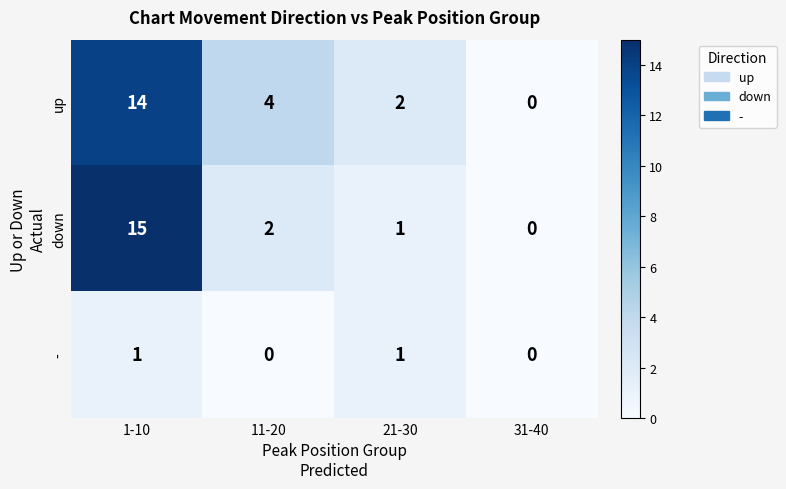

Where does the up series first go above 4?

1-10